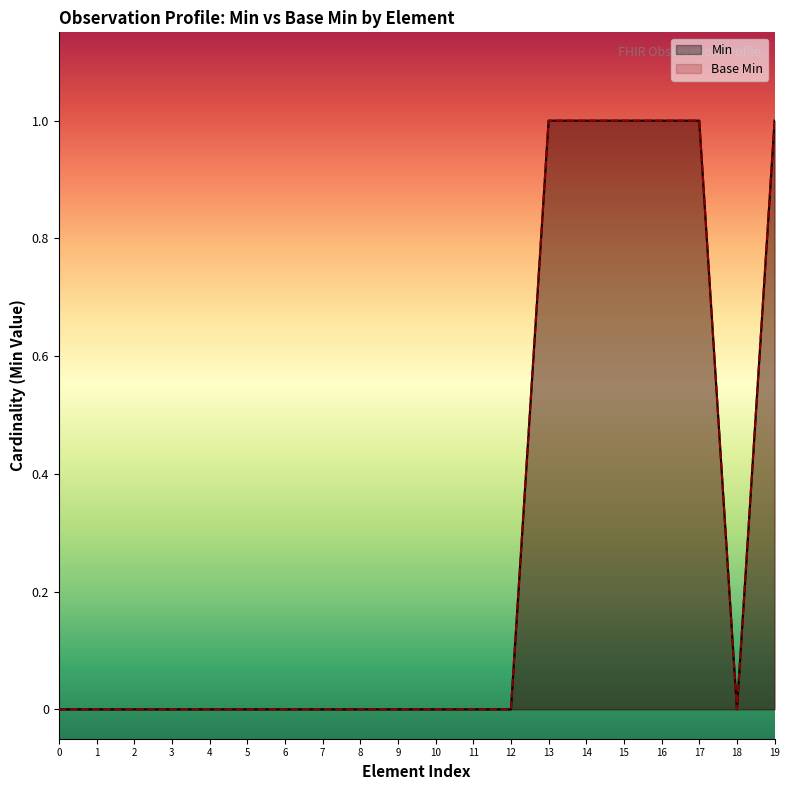

In Min, how many points are lower than both neighbors (excluding endpoints)?

1